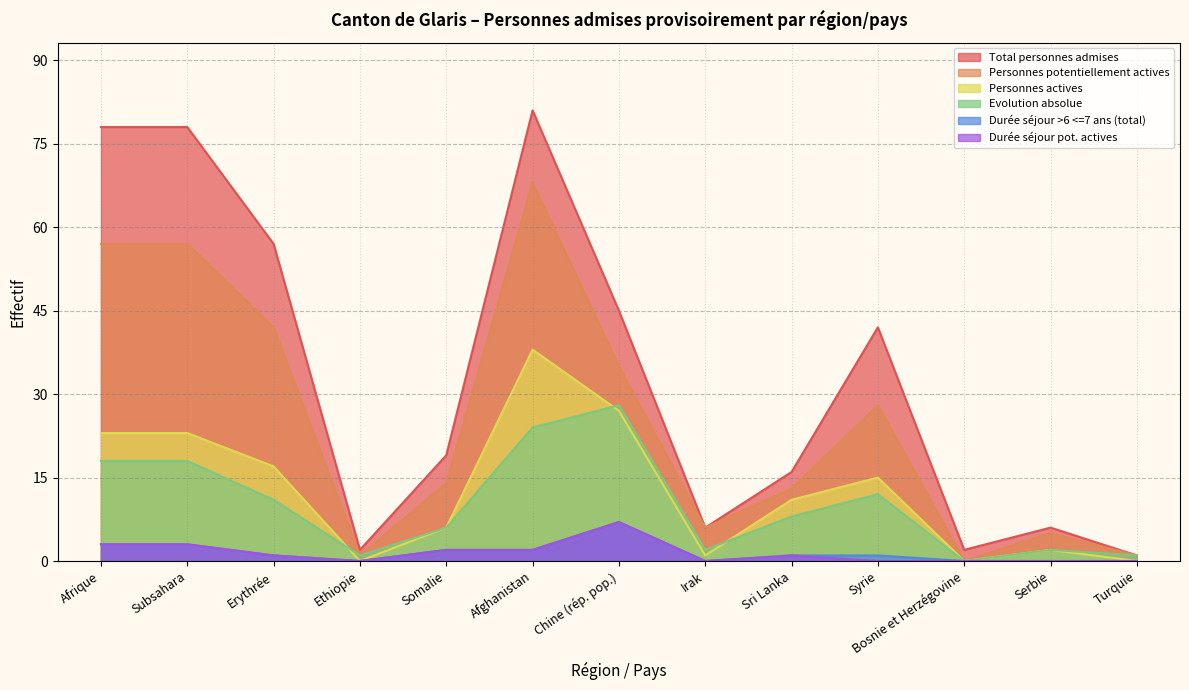

How many data points in Personnes actives are less than 11?

6